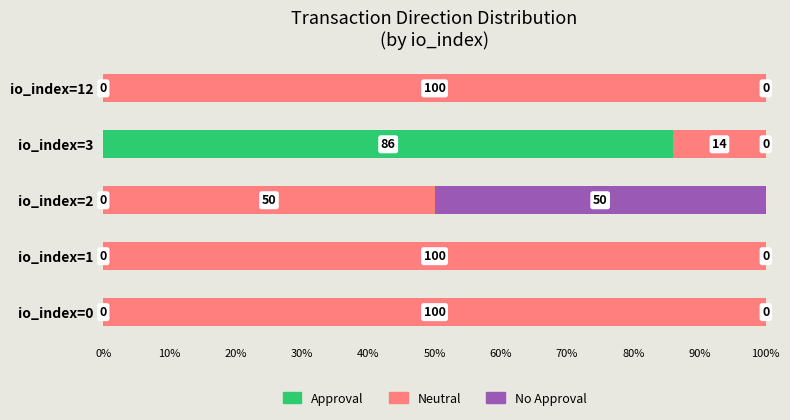

Which category has the highest value in the Approval series?

io_index=3